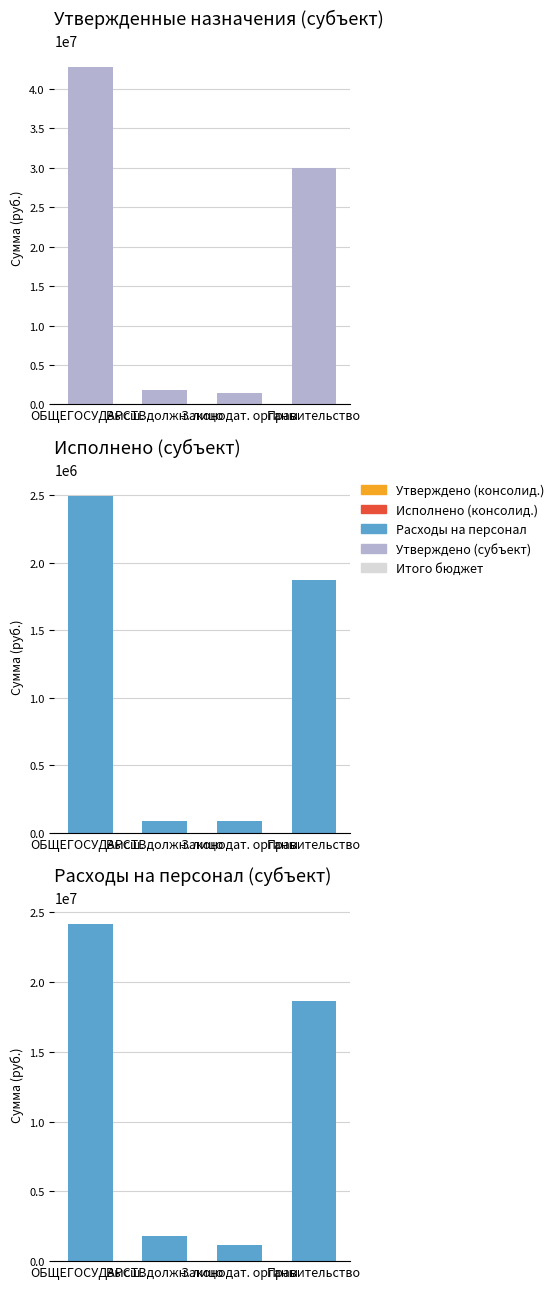

The value of Исполнено (субъект) at Законодат. органы is 86983.7. True or false?

True